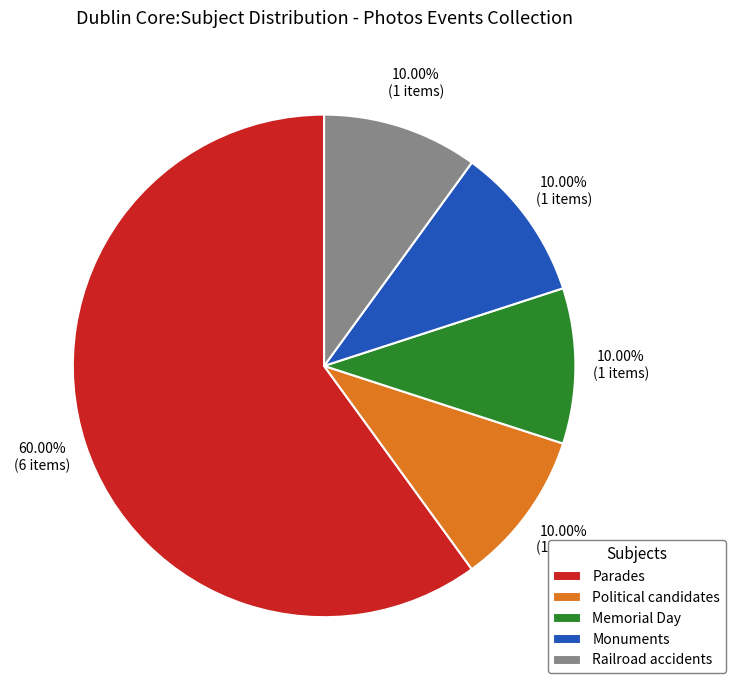

To the nearest percent, what percentage of the pie is Railroad accidents?

10%